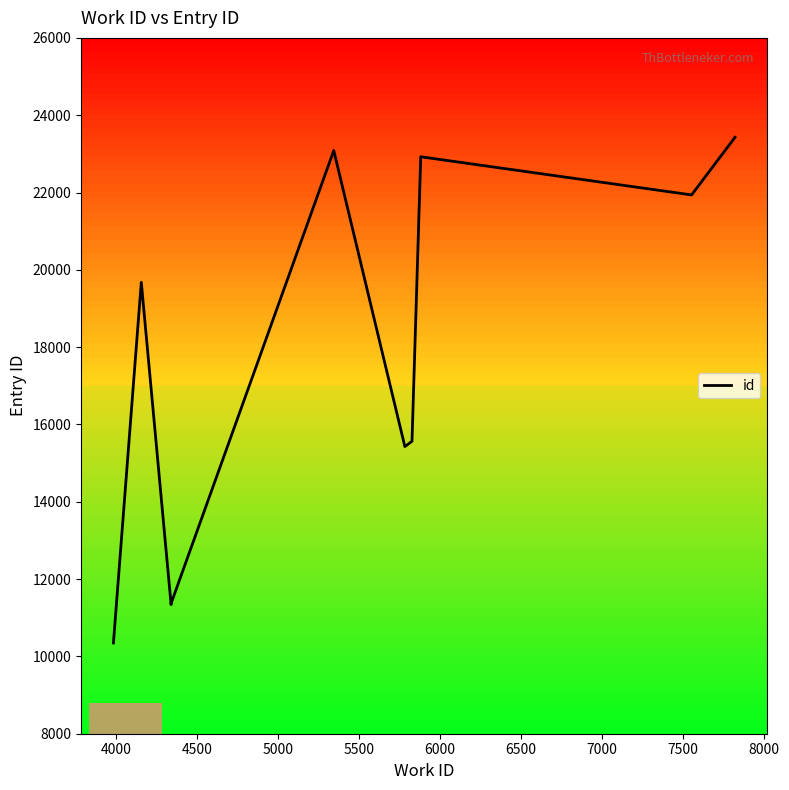

How many lines are shown in the chart?

1